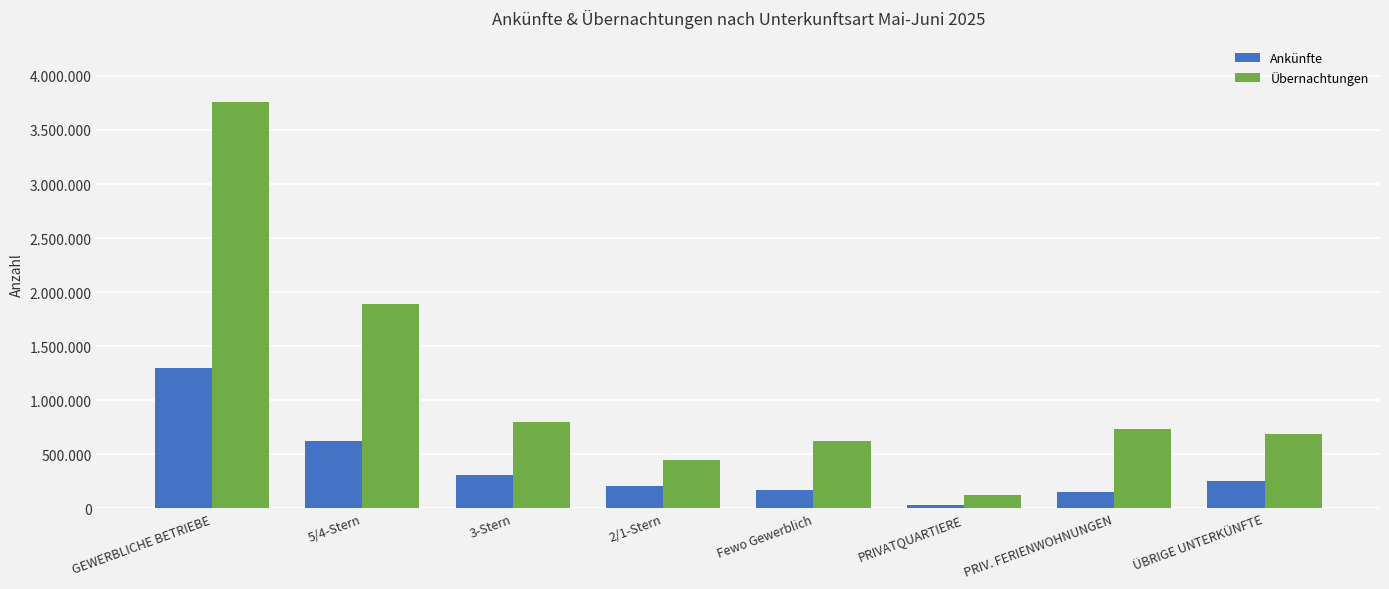

Reading left to right, what are all the values shown in this chart?

Ankünfte: 1302199	619332	310261	205272	167334	34574	155688	249486
Übernachtungen: 3761336	1893114	799657	447277	621288	126224	736401	684934